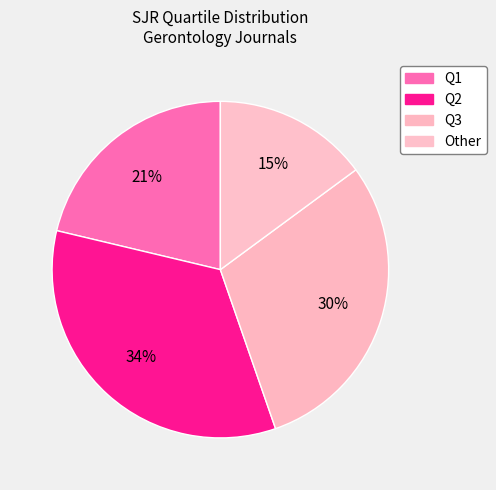

Count the number of slices in the pie.

4